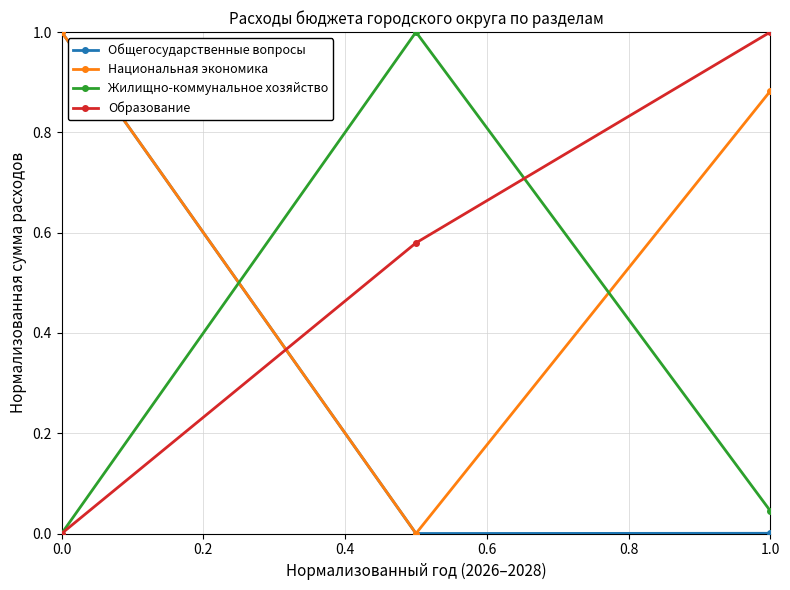

What is the value of the Национальная экономика point at the 1st from the left?

1.0